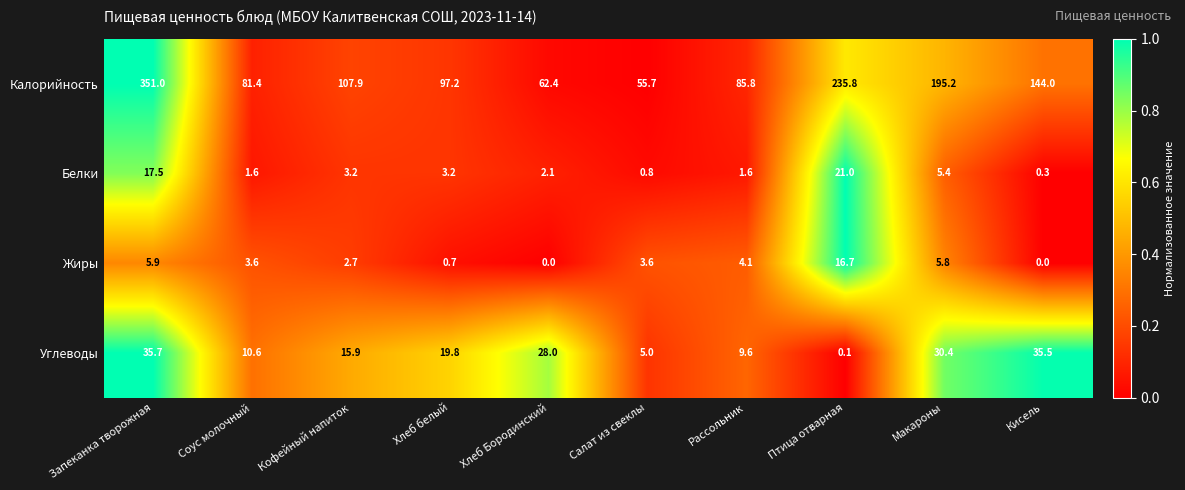

How many data points in Белки are less than 3?

5